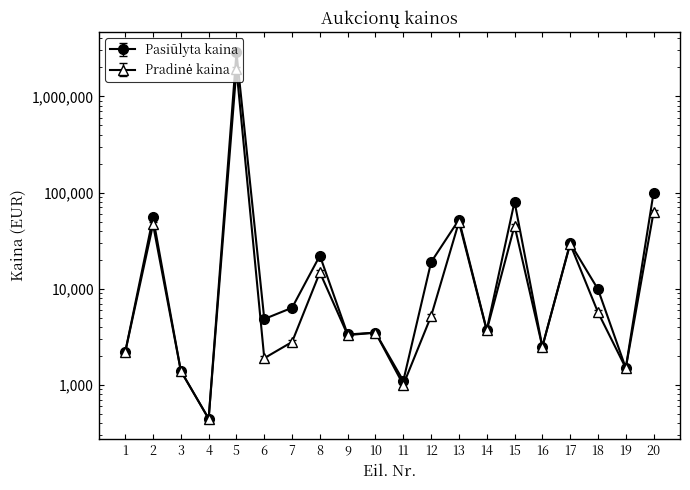

The Pradinė kaina series shows 3500 at 10. True or false?

True